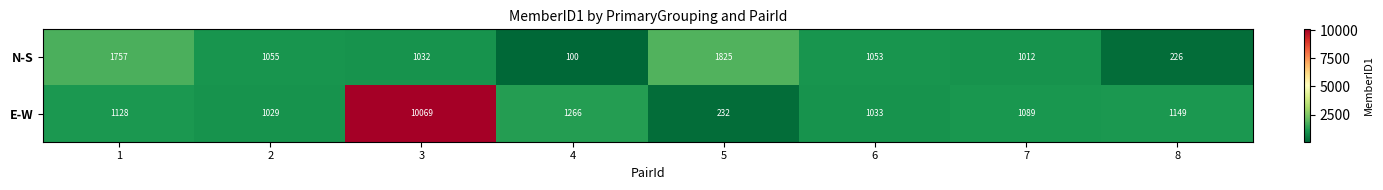

The N-S series shows 1757 at 1. True or false?

True